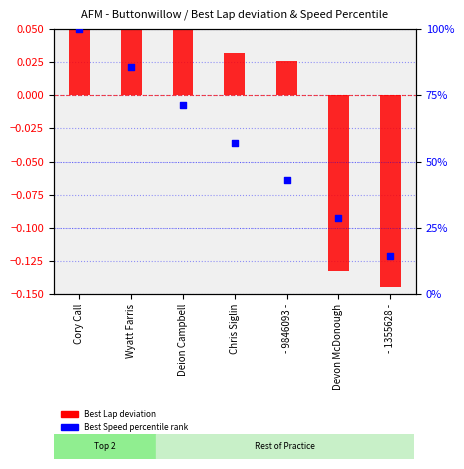

Which series has the largest total across all categories?

Best Speed percentile